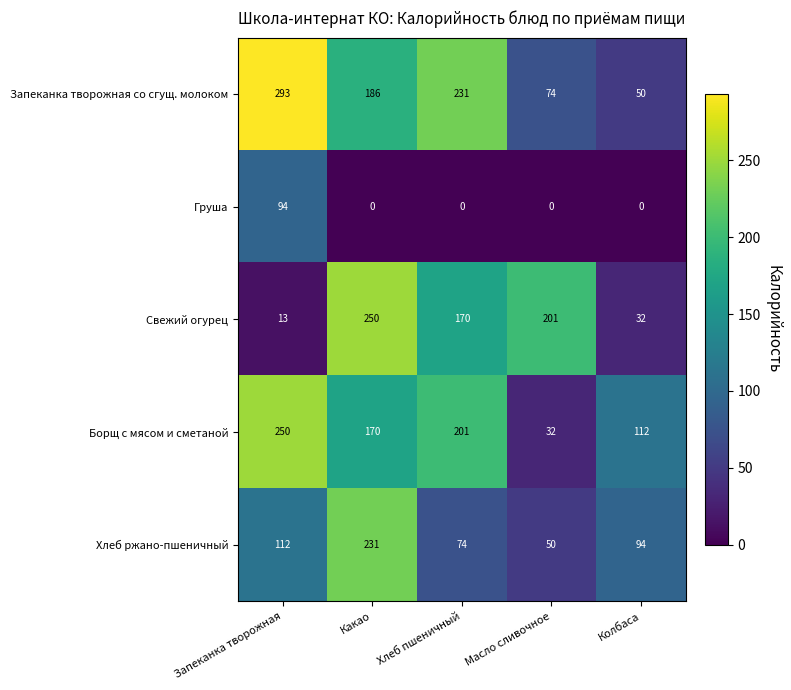

At which label does Борщ с мясом и сметаной reach its peak?

Запеканка творожная